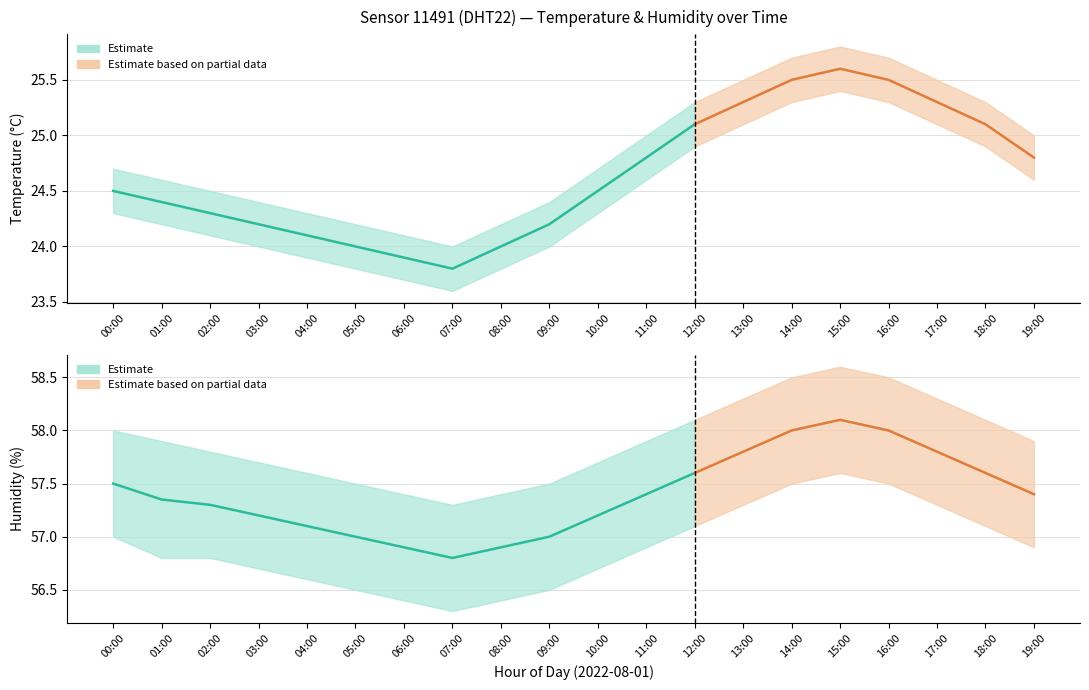

What value does the temperature_upper series have at 03:00?

24.4